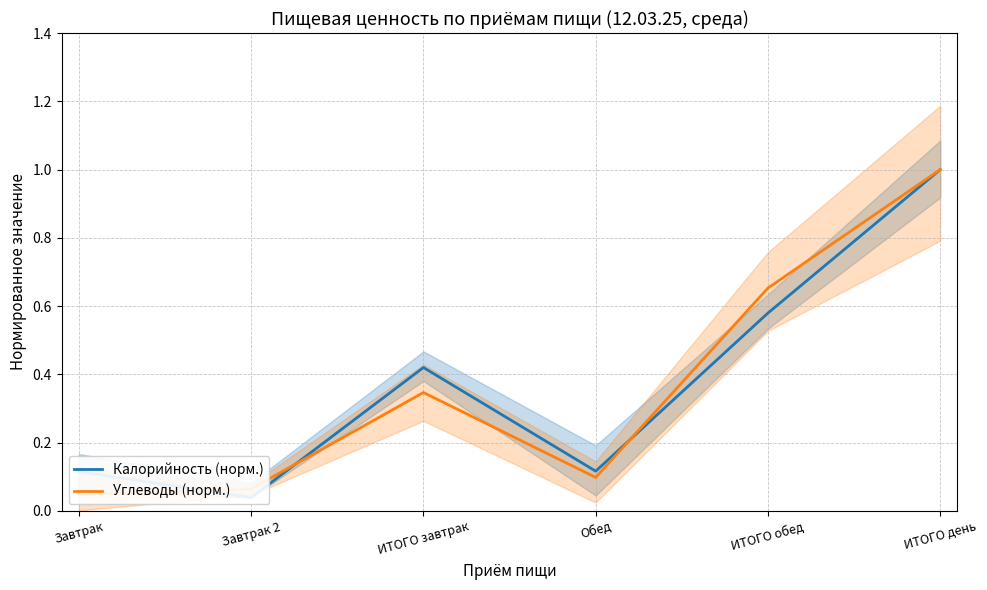

After their last crossing, which series has the higher values: Калорийность (норм.) or Углеводы (норм.)?

Углеводы (норм.)